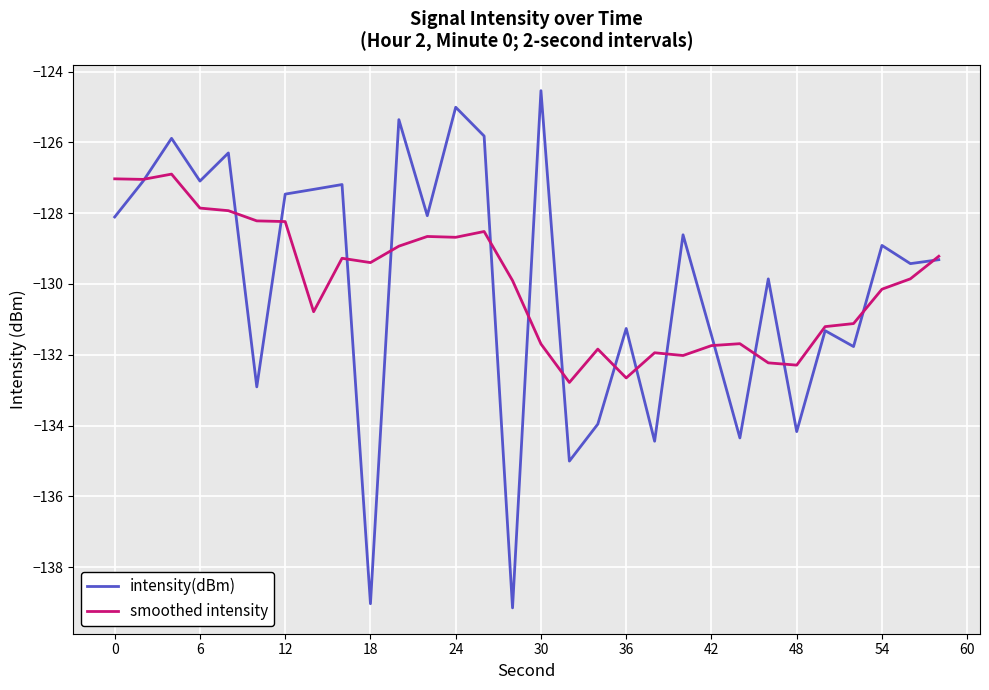

List the series in order of their peak value, lowest first.

smoothed intensity, intensity(dBm)